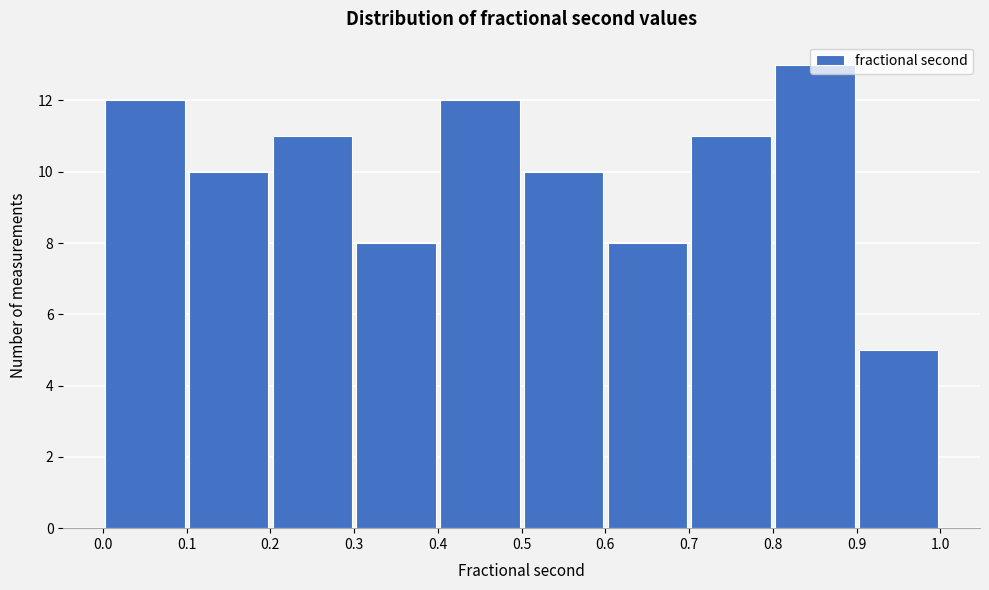

Reading left to right, list every bar in this chart as the range it spans on the x-axis followed by its height. The values are not printed on the chart, so give them approximately, as read against the axis.

0.0 to 0.1: 12
0.1 to 0.2: 10
0.2 to 0.3: 11
0.3 to 0.4: 8
0.4 to 0.5: 12
0.5 to 0.6: 10
0.6 to 0.7: 8
0.7 to 0.8: 11
0.8 to 0.9: 13
0.9 to 1.0: 5